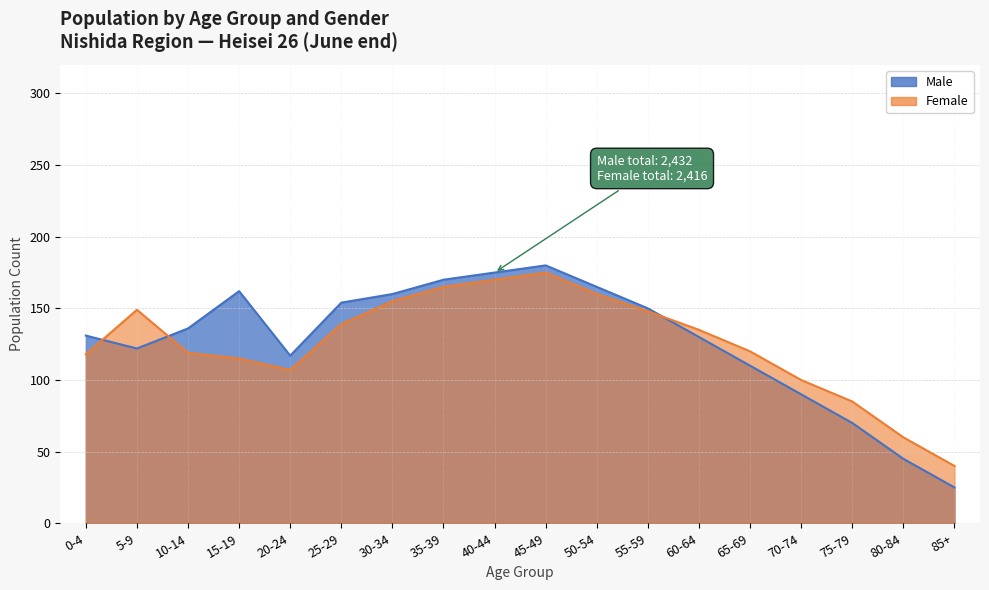

List the labels in order of Female value, smallest first.

85+, 80-84, 75-79, 70-74, 20-24, 15-19, 0-4, 10-14, 65-69, 60-64, 25-29, 55-59, 5-9, 30-34, 50-54, 35-39, 40-44, 45-49